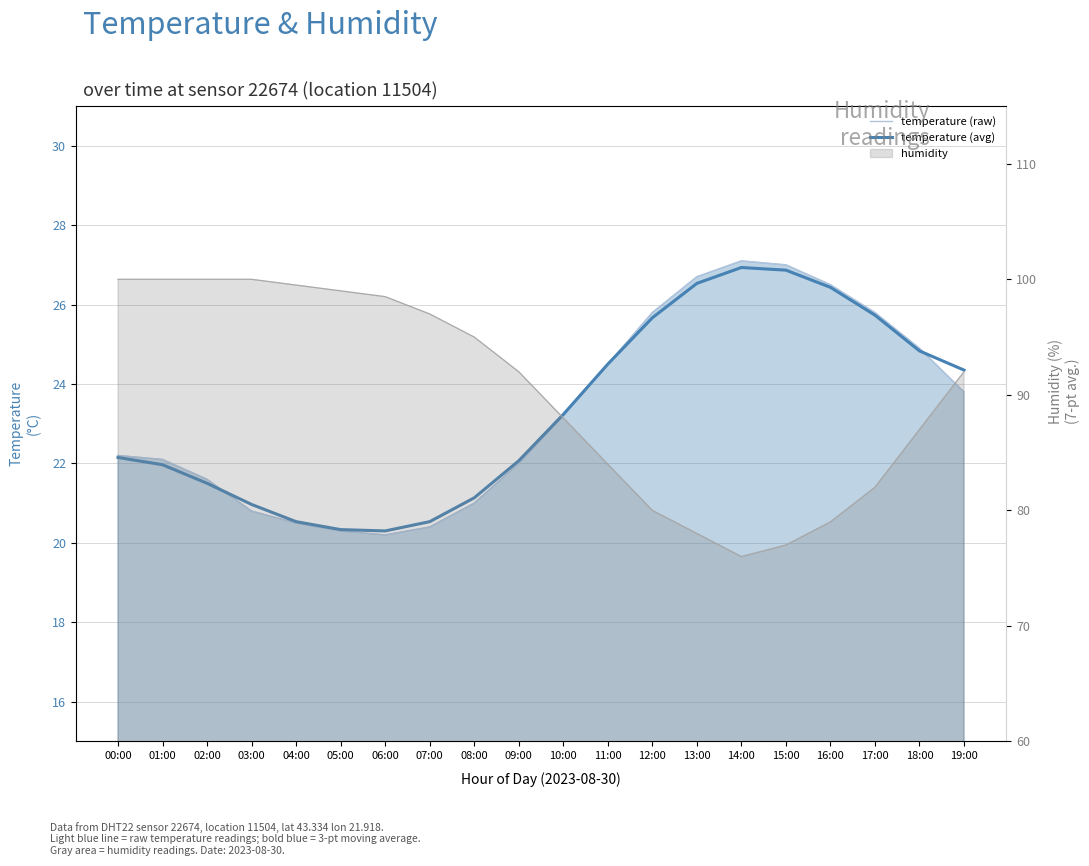

What is the total value across all series at 00:00?

44.3